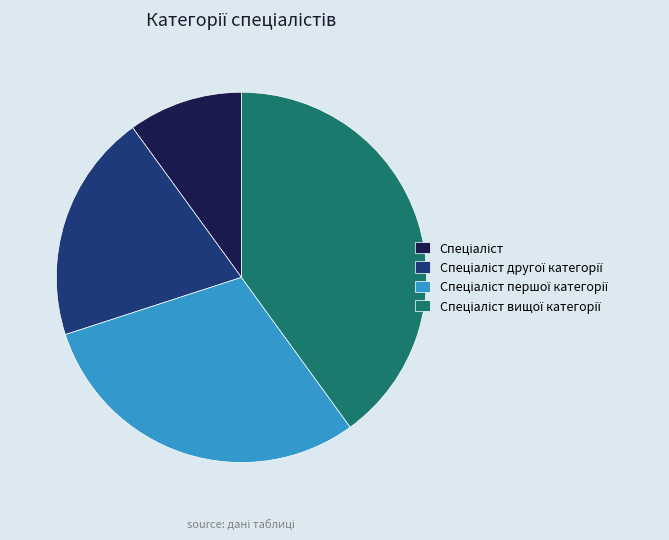

Does any single category account for the majority?

No